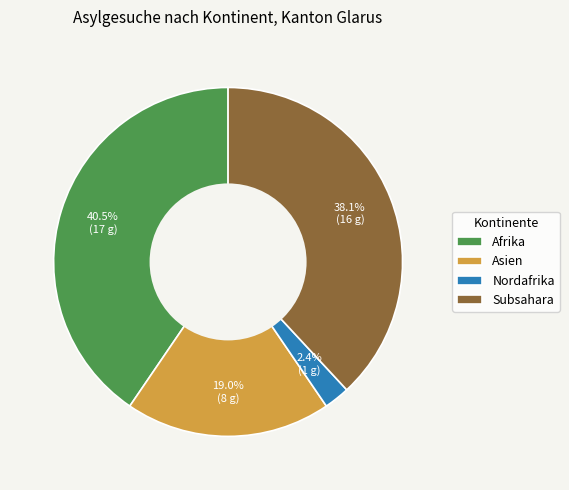

Between Asien and Subsahara, which is larger?

Subsahara